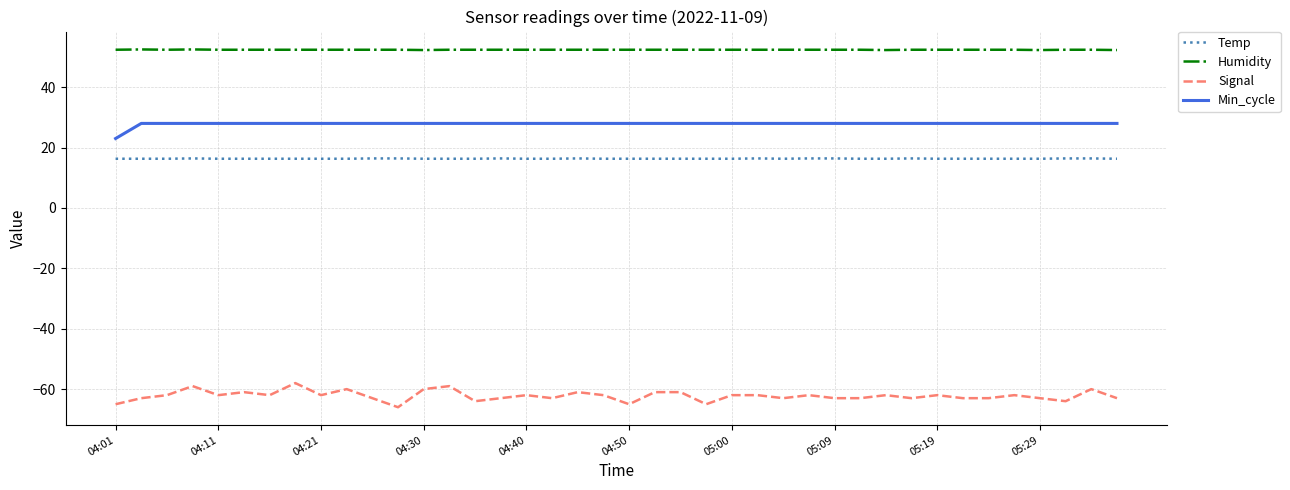

Which series has the largest total across all categories?

Humidity